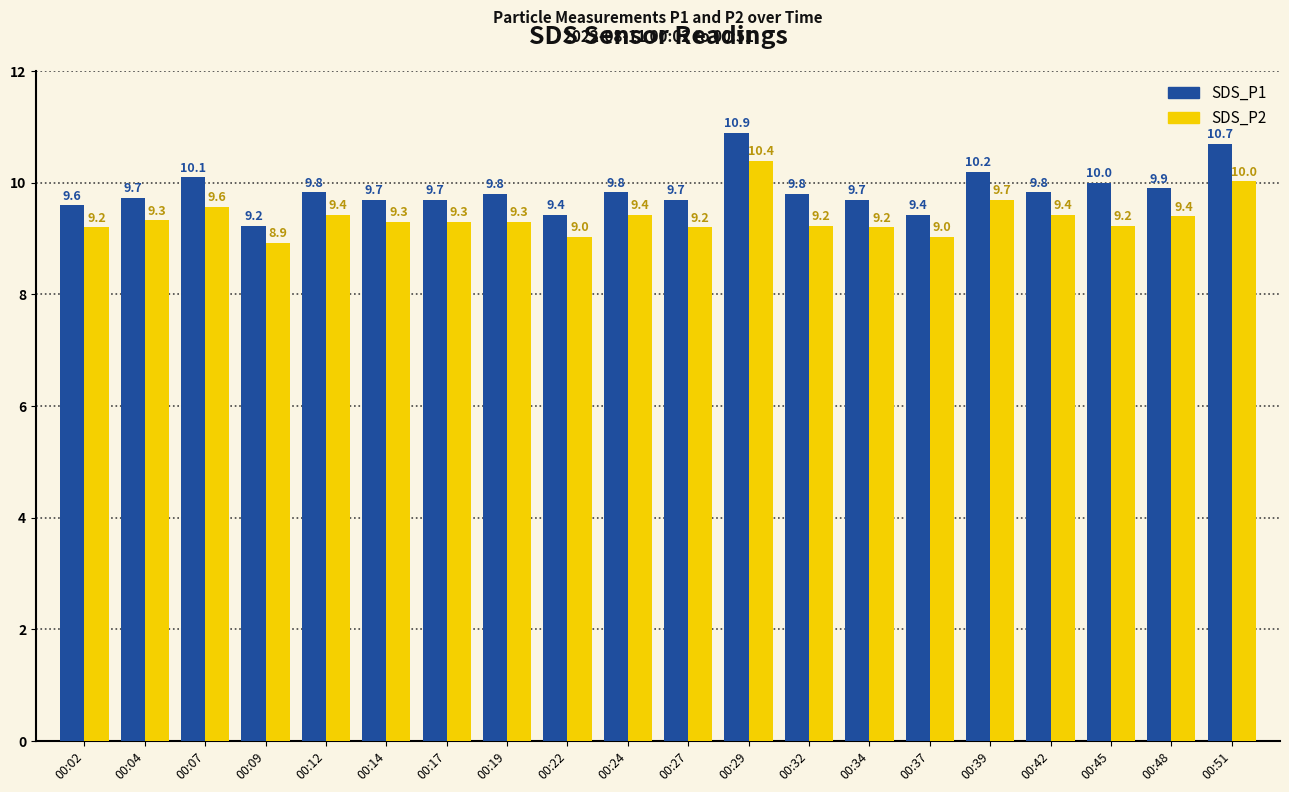

List the series in order of their peak value, highest first.

SDS_P1, SDS_P2